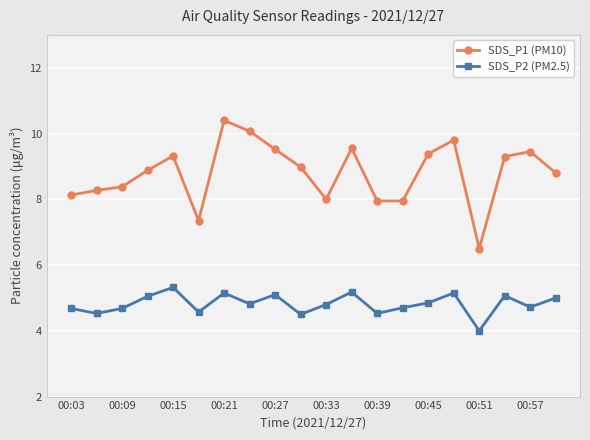

Which series has the largest range (max minus min)?

SDS_P1 (PM10)